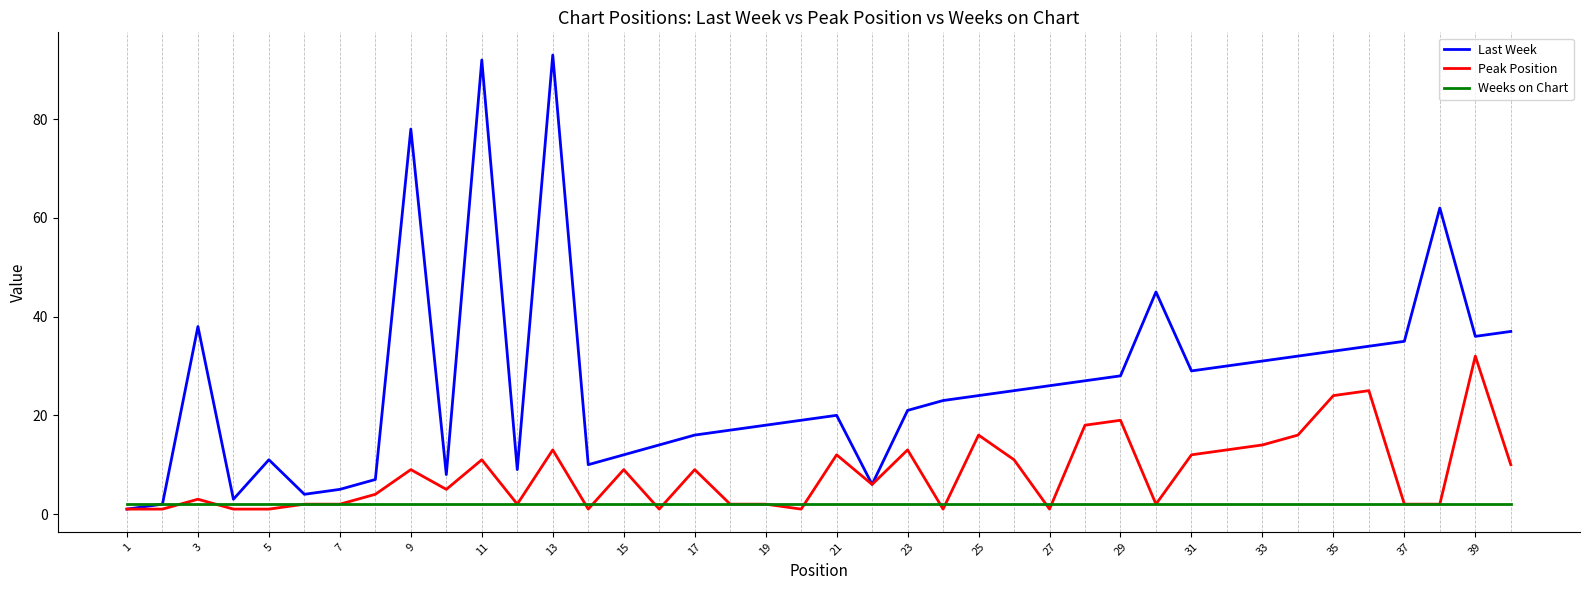

List the series in order of their overall mean, lowest first.

Weeks on Chart, Peak Position, Last Week